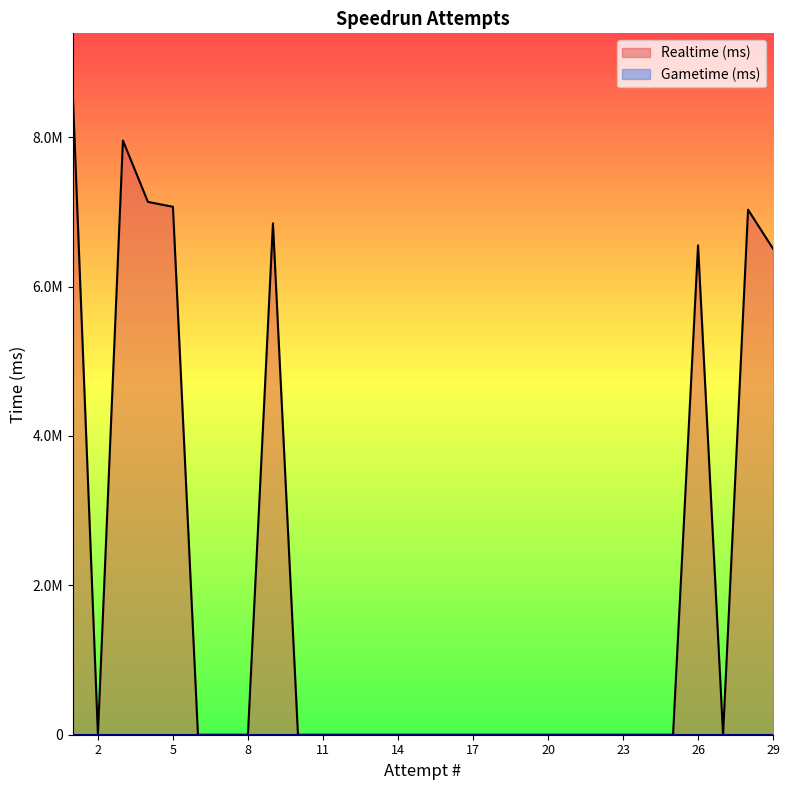

What is the sum of the values at 10 and 5?

7067082